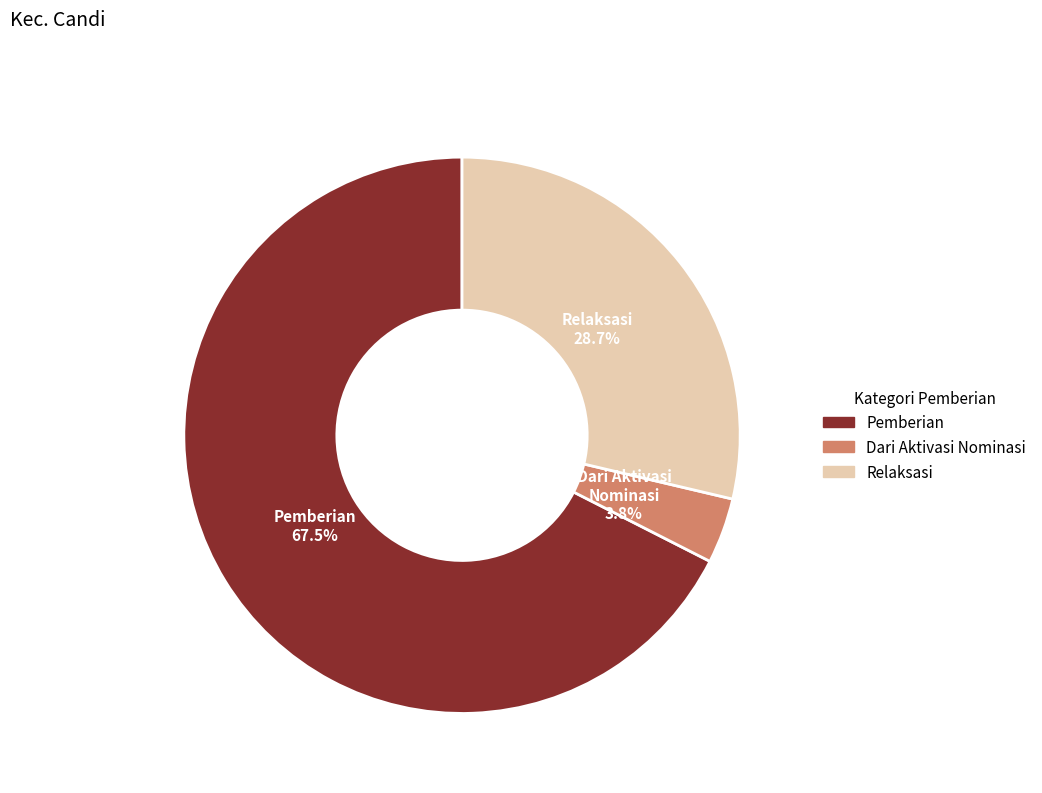

Is there any slice that represents more than half of the pie?

Yes